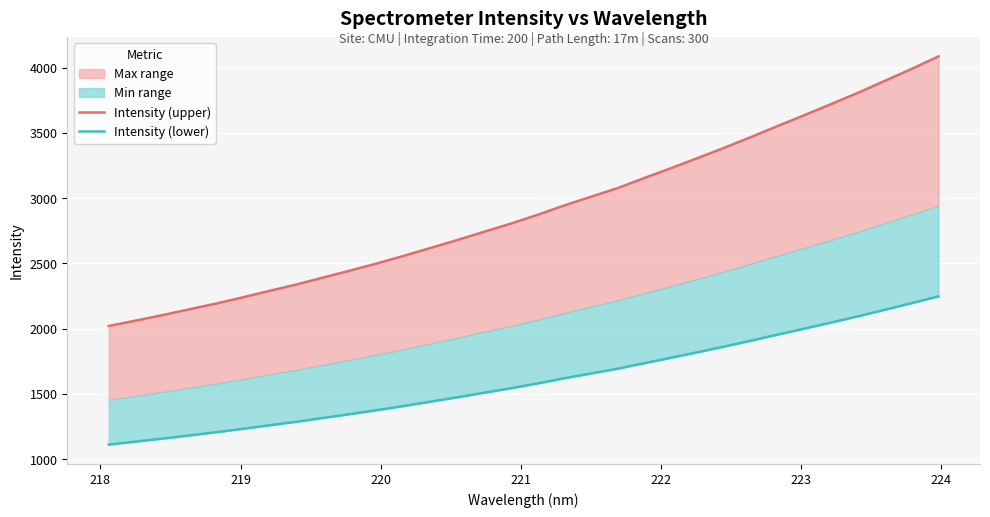

True or false: Intensity (lower) and Intensity (upper) cross at least once.

False